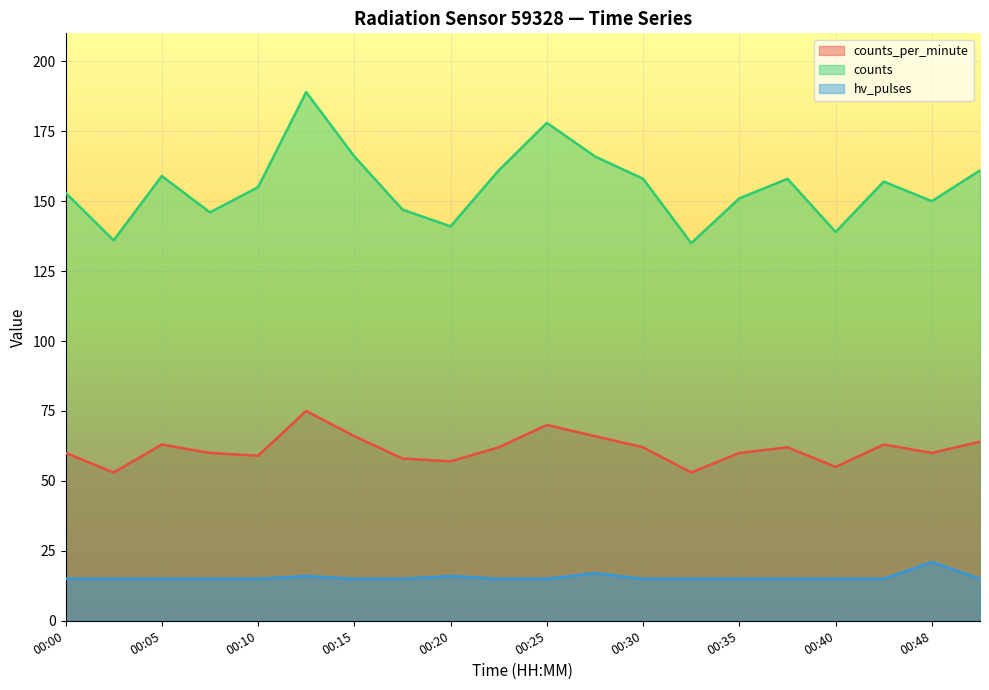

True or false: counts_per_minute and counts intersect in this chart.

False